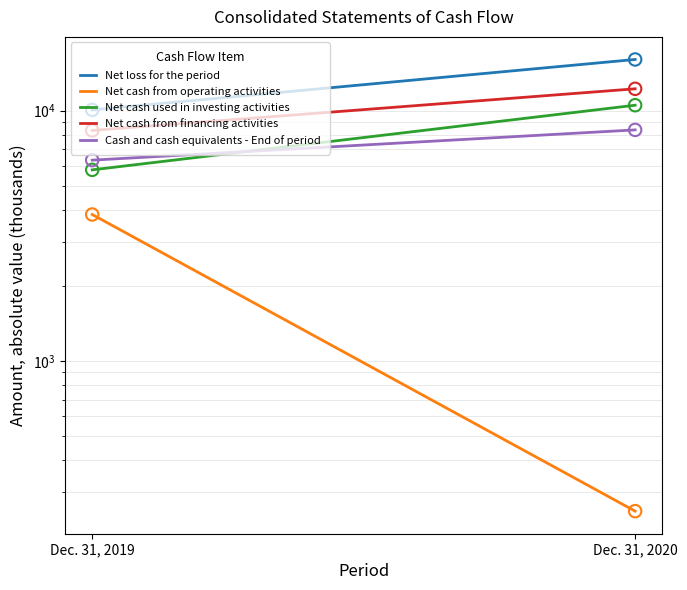

Is the value of Net cash used in investing activities at Dec. 31, 2020 greater than the value of Net cash from operating activities at Dec. 31, 2019?

Yes